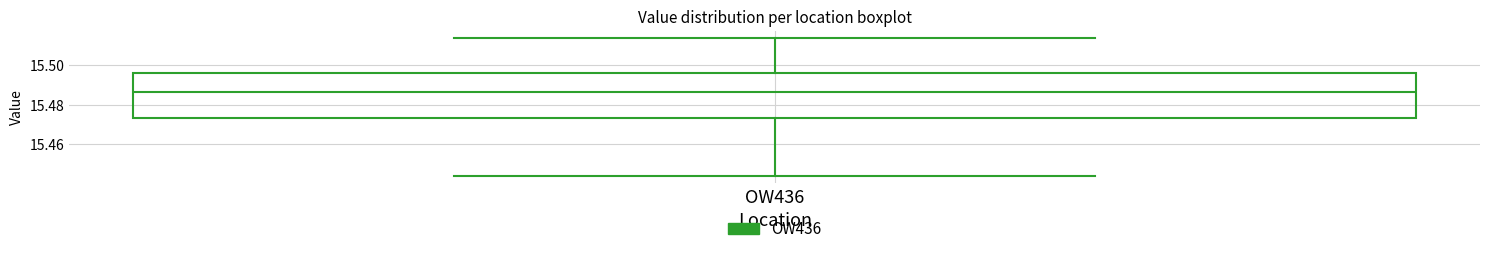

Where is the lower edge of the box for OW436 on the y-axis? The values are not printed on the chart, so give them approximately, as read against the axis.

15.474